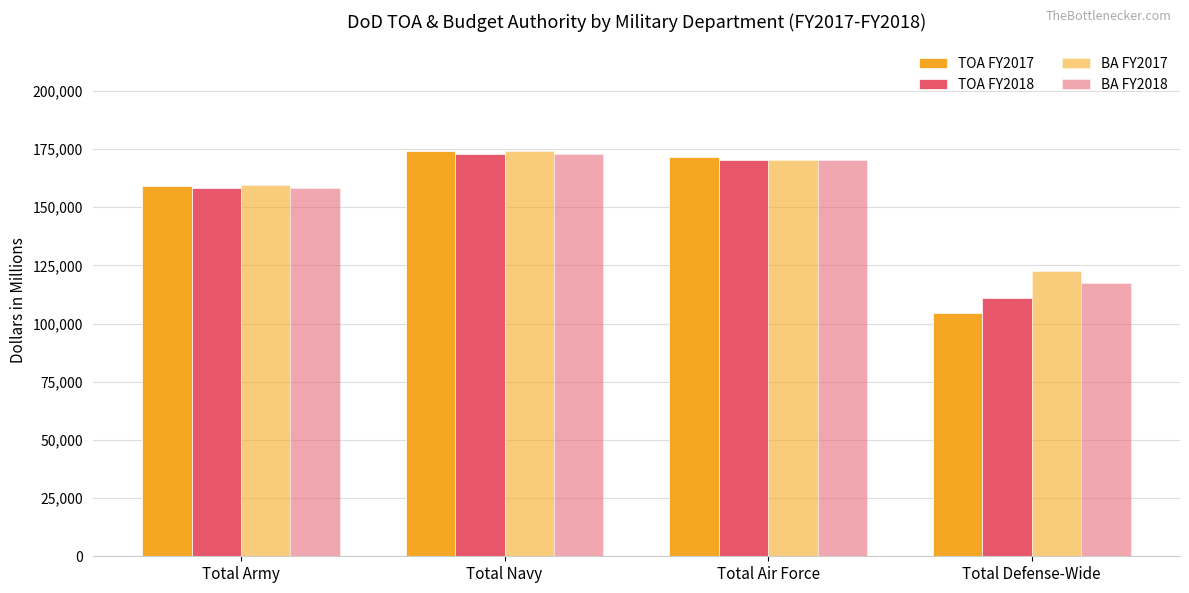

Which category has the highest value across all series?

Total Navy